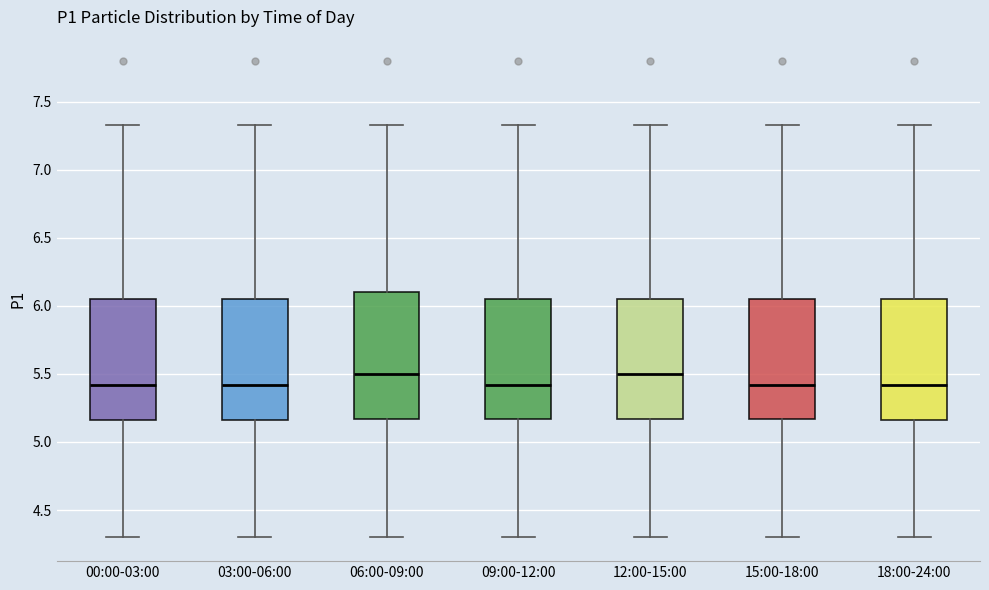

Where is the lower edge of the box for 06:00-09:00 on the y-axis? The values are not printed on the chart, so give them approximately, as read against the axis.

5.15